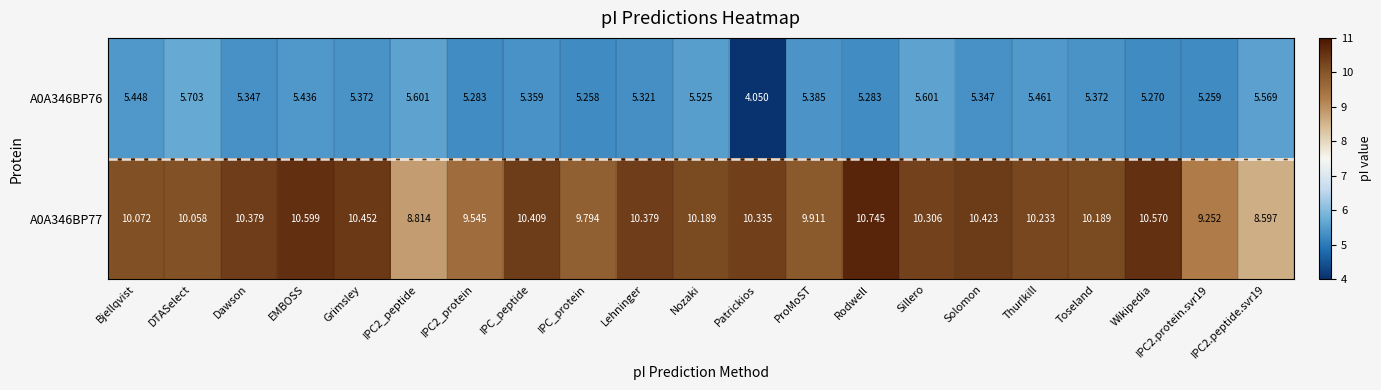

Is the value of A0A346BP76 at Solomon greater than the value of A0A346BP77 at Wikipedia?

No